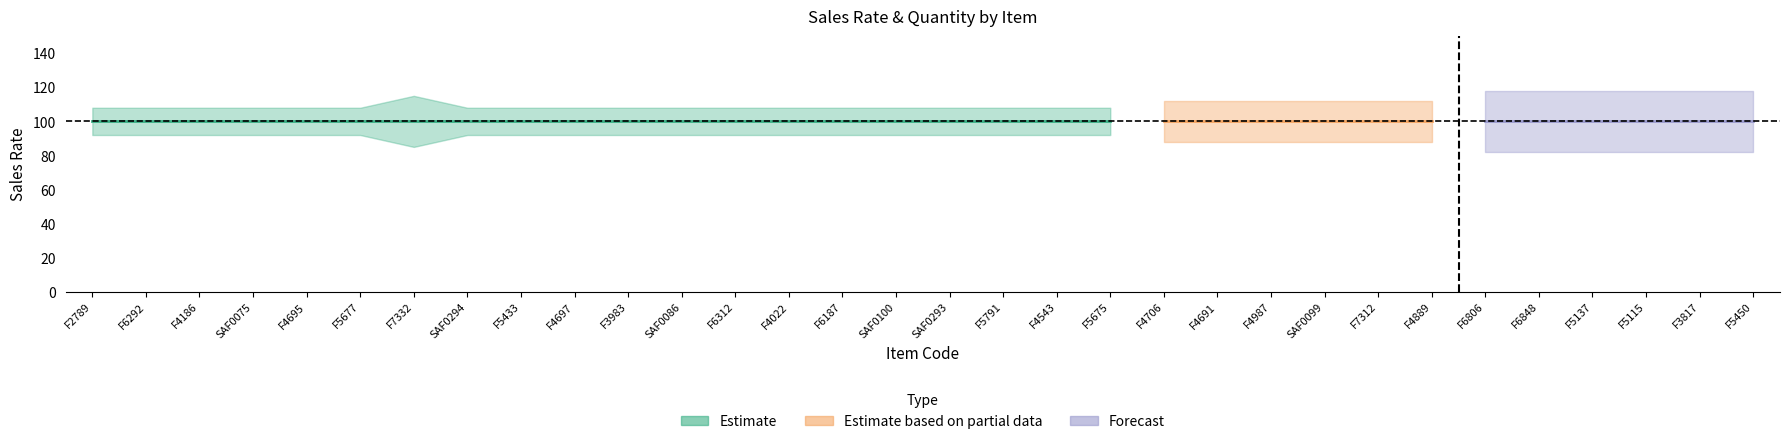

The value of Estimate at F7312 is 100. True or false?

True